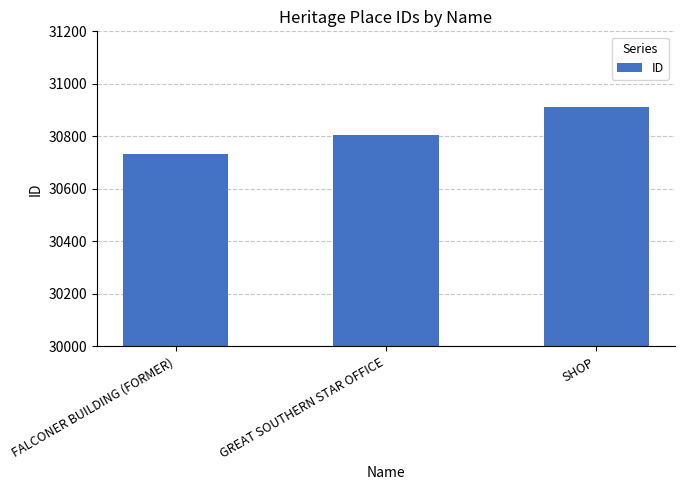

What is the label of the 2nd bar from the left?

GREAT SOUTHERN STAR OFFICE